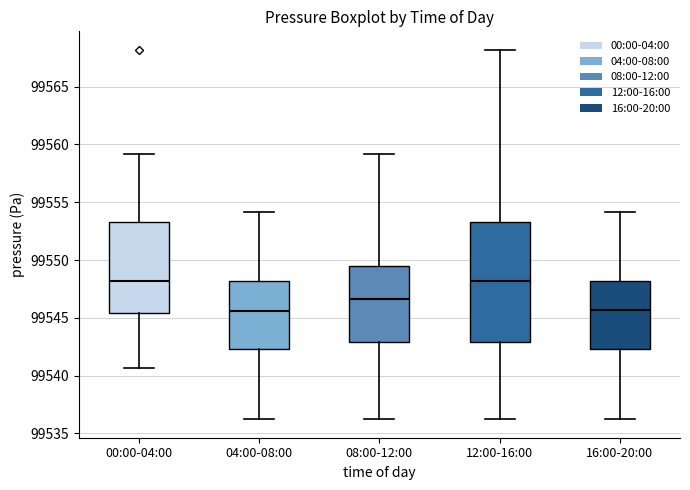

Where does the upper whisker of the box for 00:00-04:00 end on the y-axis? The values are not printed on the chart, so give them approximately, as read against the axis.

99559.0